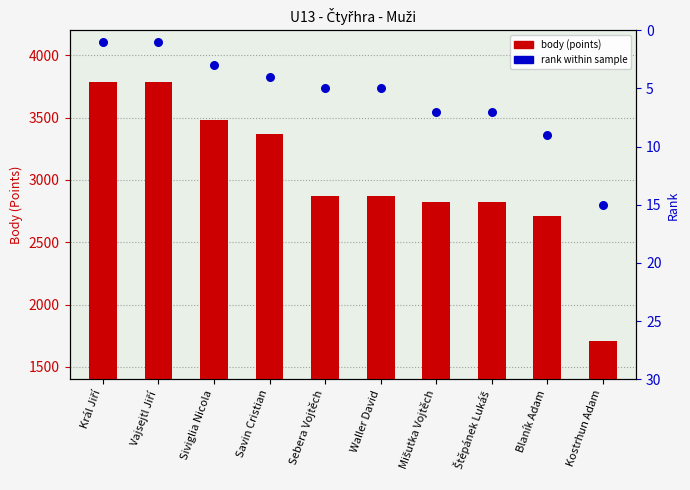

Which series reaches the maximum Y coordinate?

body (points)